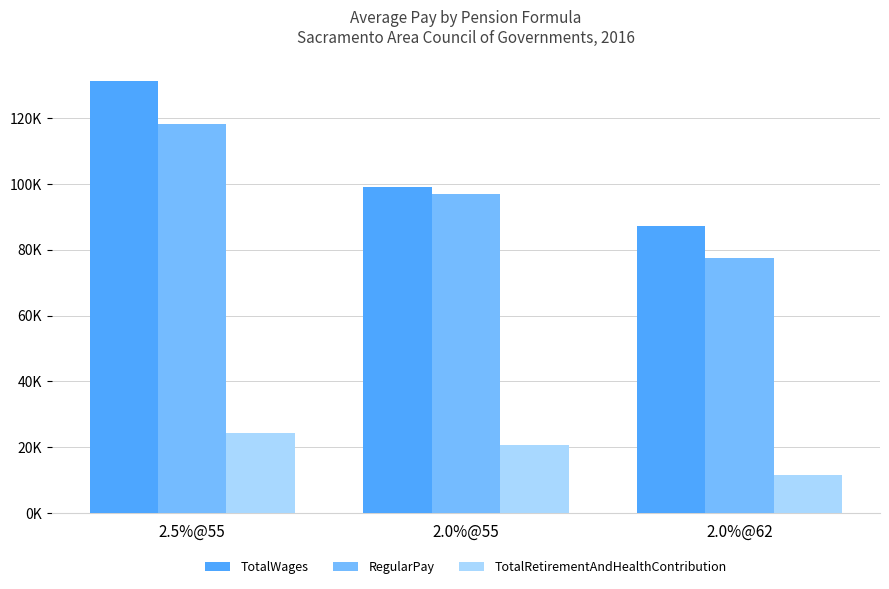

What is the value of the RegularPay bar at the 1st from the left?

117940.4